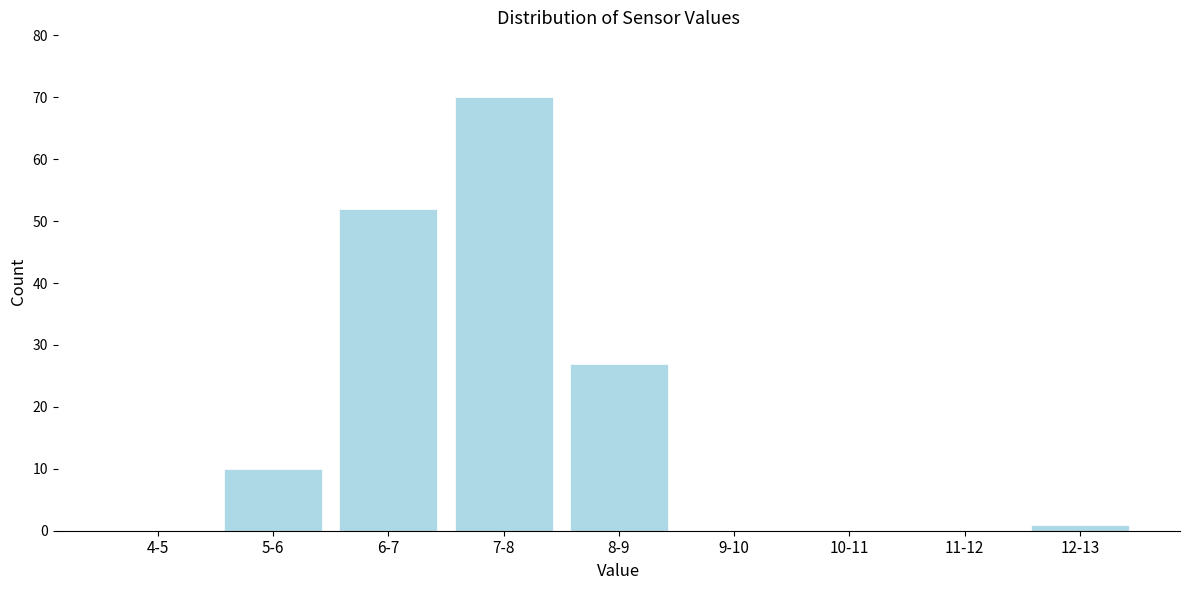

Reading left to right, list all the values displayed in this chart.

4-5=0	5-6=10	6-7=52	7-8=70	8-9=27	9-10=0	10-11=0	11-12=0	12-13=1